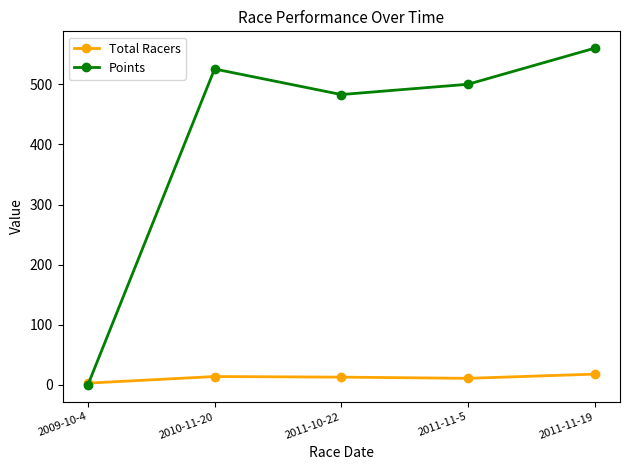

The Total Racers series shows 3.0 at 2009-10-4. True or false?

True